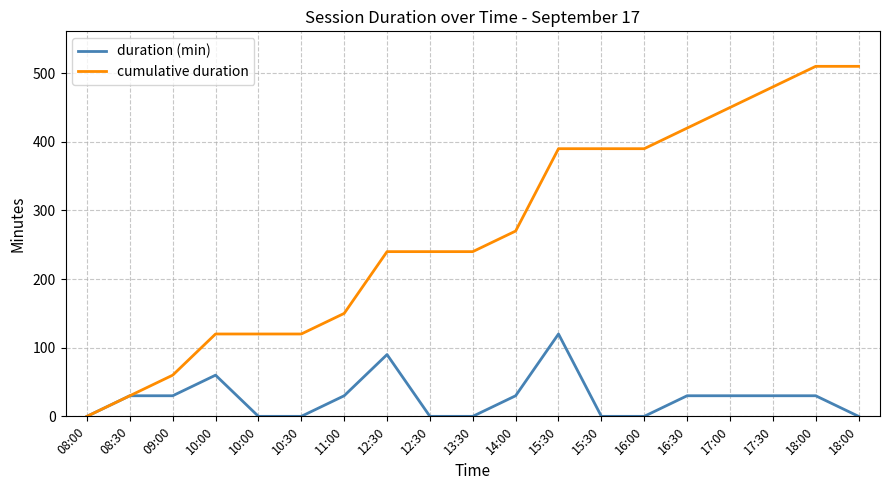

What is the sum of all duration (min) values?

510